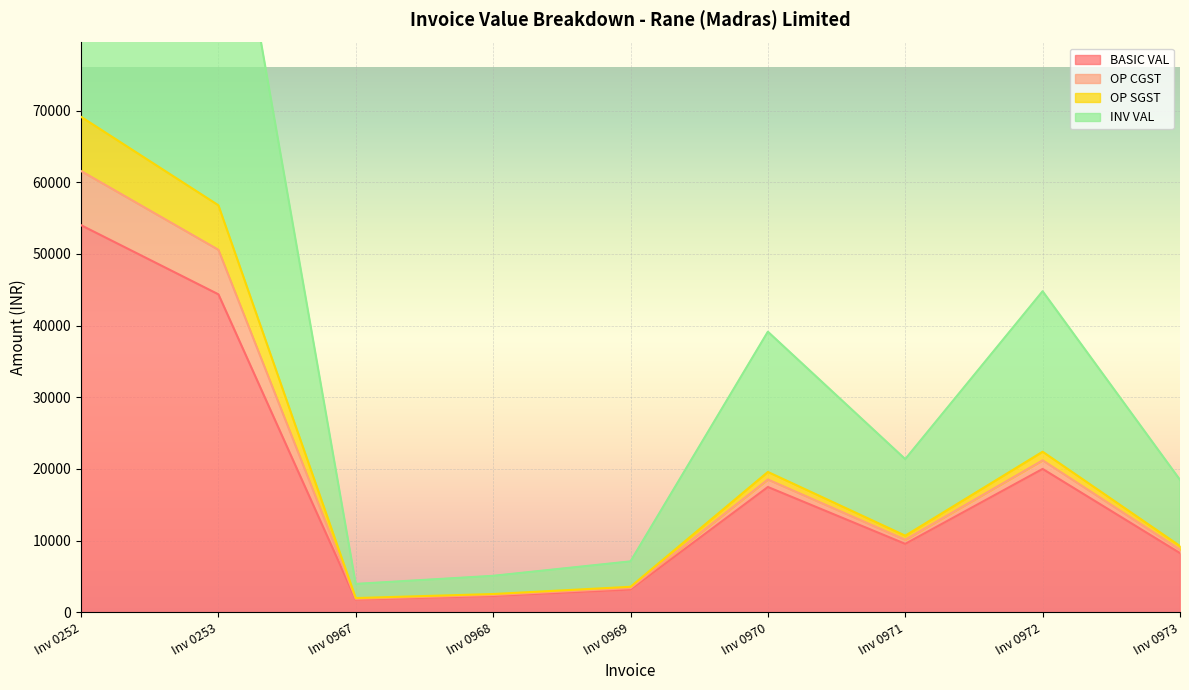

Where is BASIC VAL nearest to the value 27893?

Inv 0972